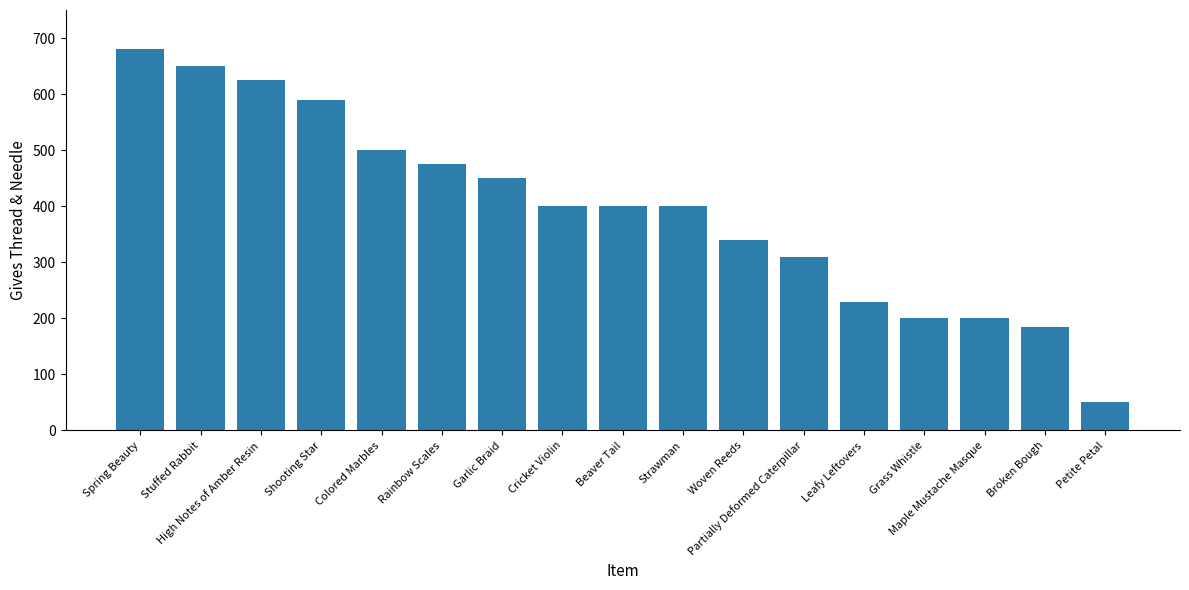

What is the difference between the maximum and minimum values?

630